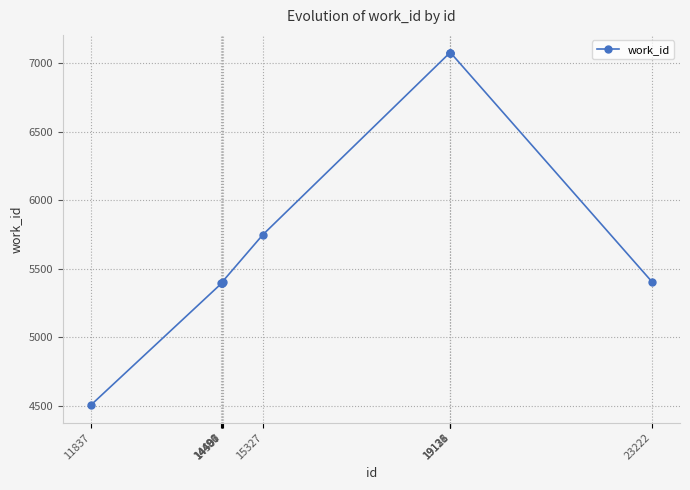

What is the greatest value displayed?

7080